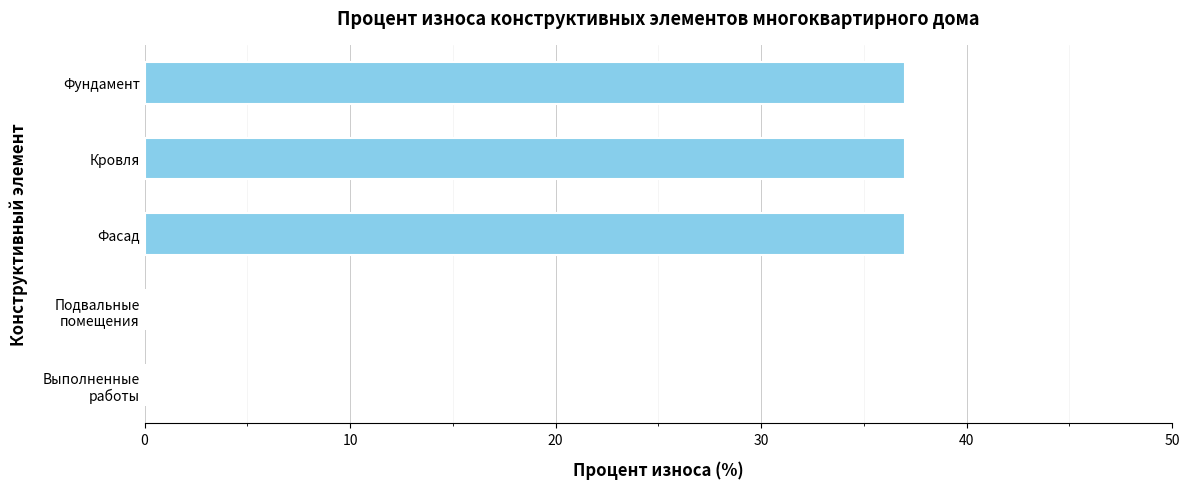

What value does the data have at Кровля?

37